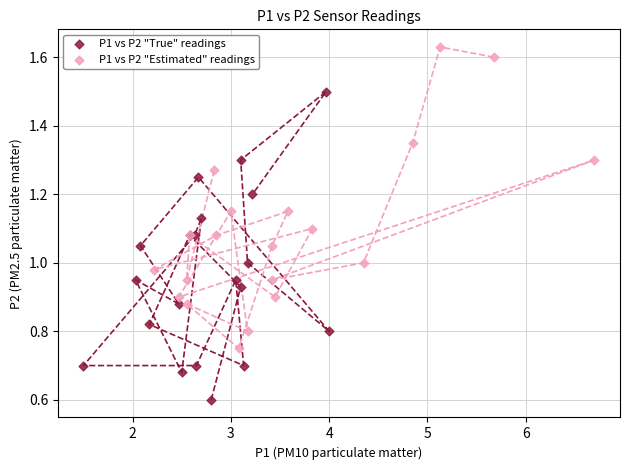

Which series reaches the maximum Y coordinate?

P1 vs P2 "Estimated" readings